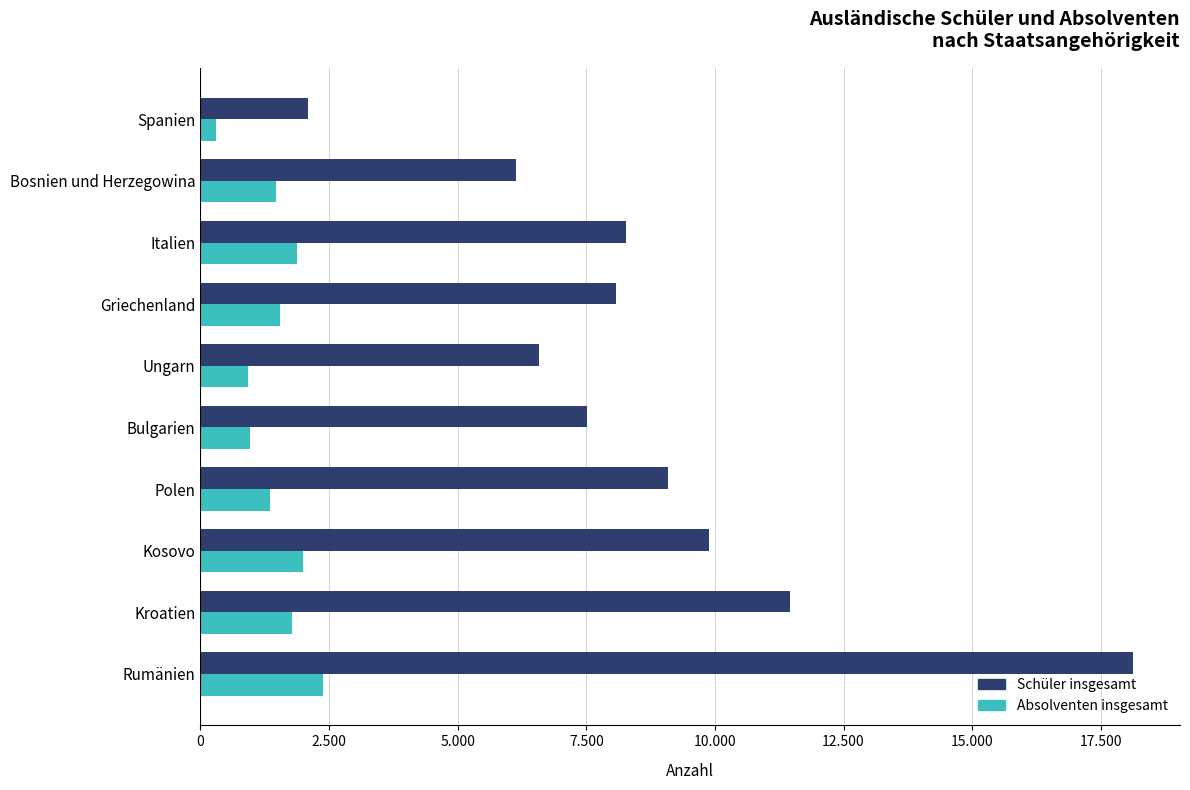

What are all the series names shown in the legend?

Schüler insgesamt, Absolventen insgesamt